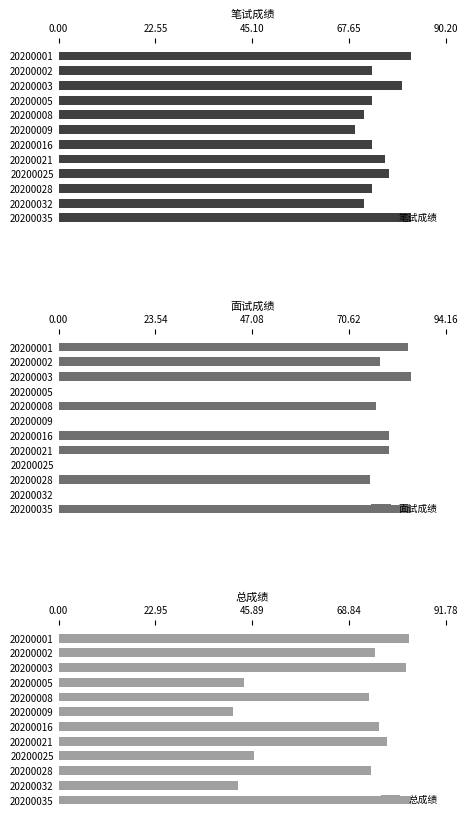

What is the average value of the 笔试成绩 series?

75